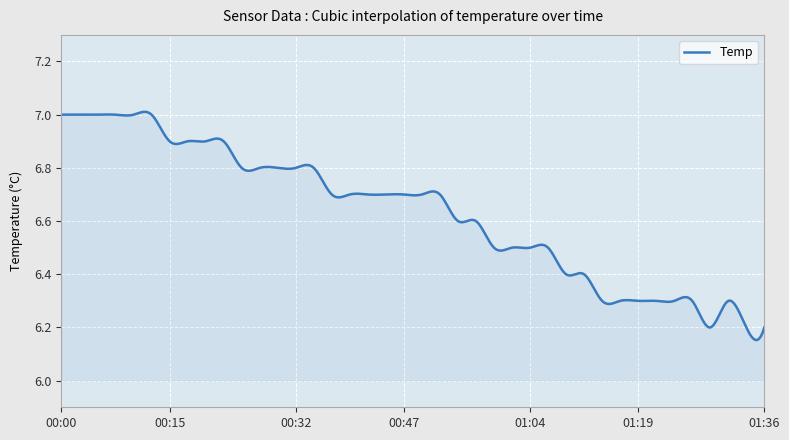

How many lines are shown in the chart?

1